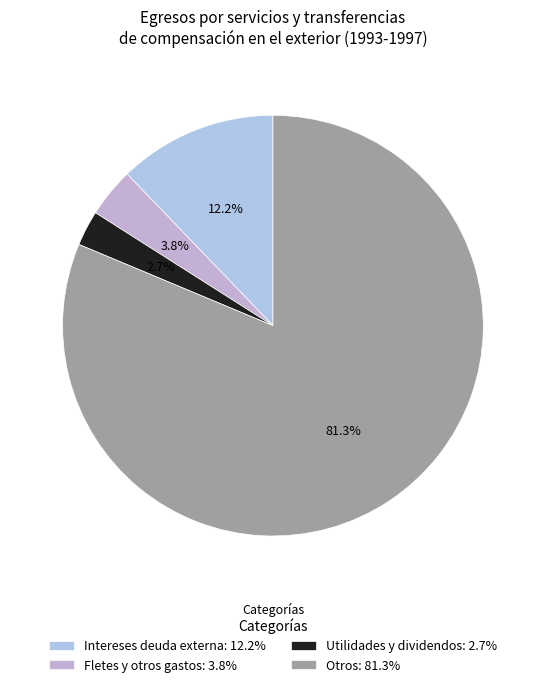

Count the number of slices in the pie.

4